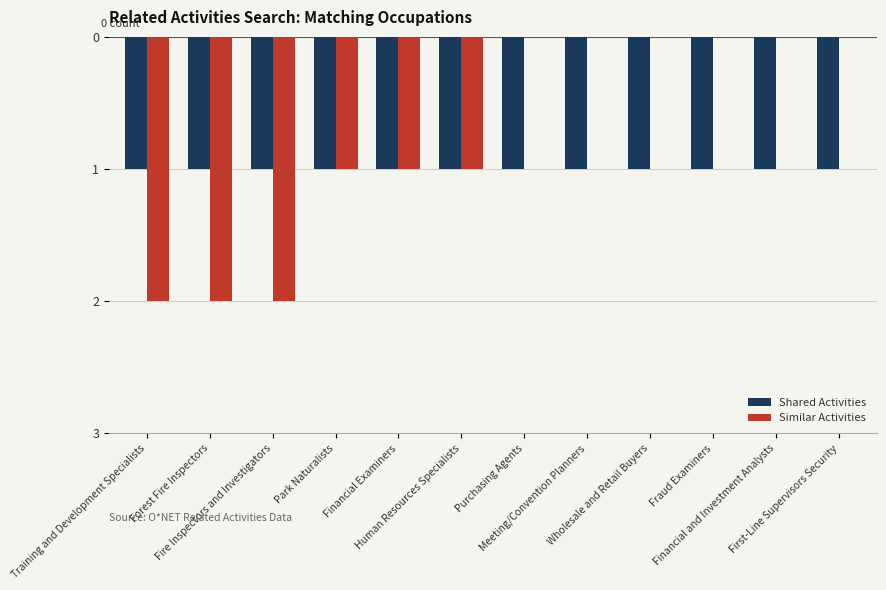

List the series in order of their overall mean, lowest first.

Shared Activities, Similar Activities